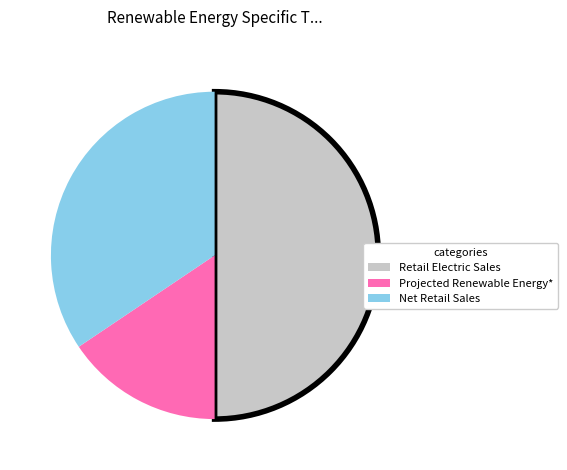

Between Retail Electric Sales and Projected Renewable Energy*, which is larger?

Retail Electric Sales